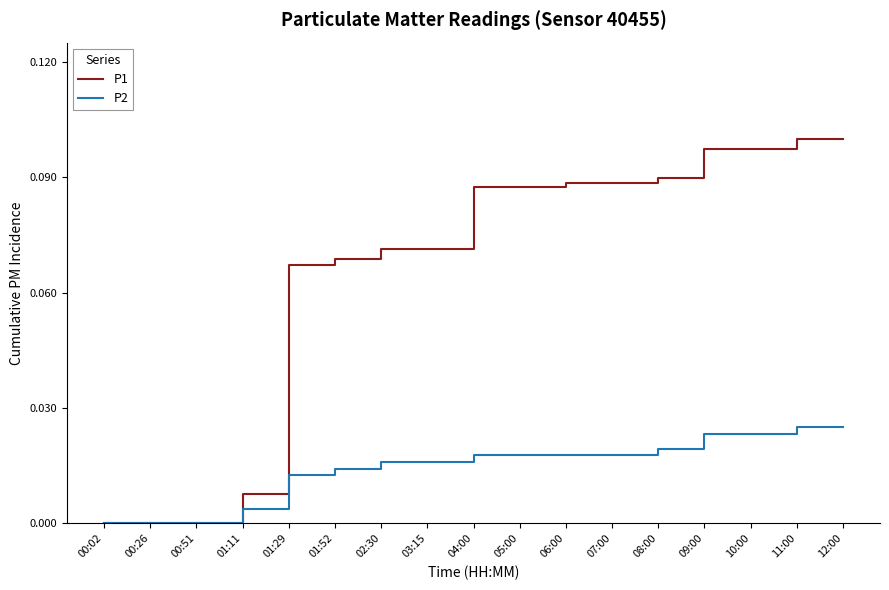

True or false: P2 has a value of 0.0 at 04:00.

True